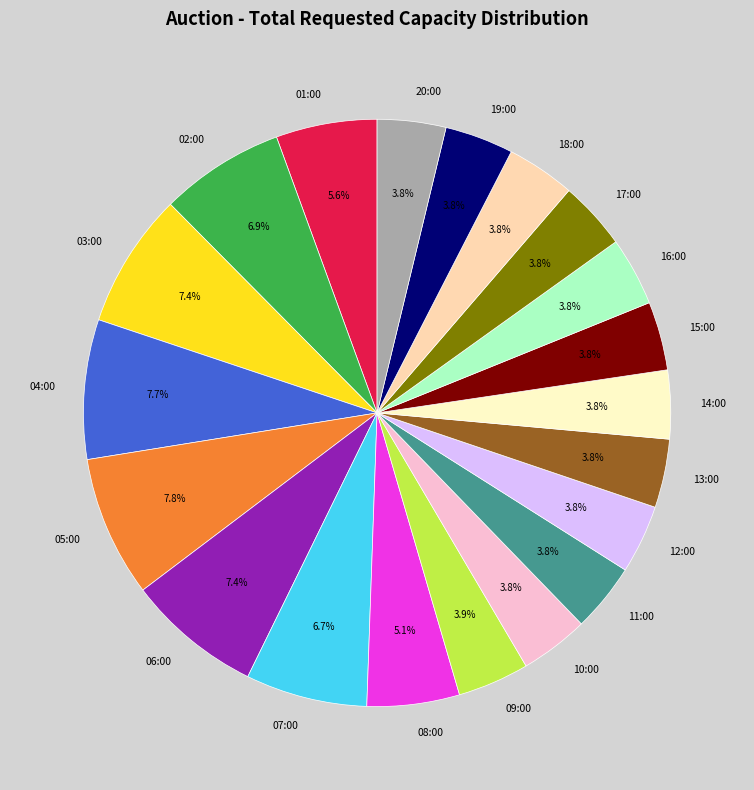

Does any single category account for the majority?

No